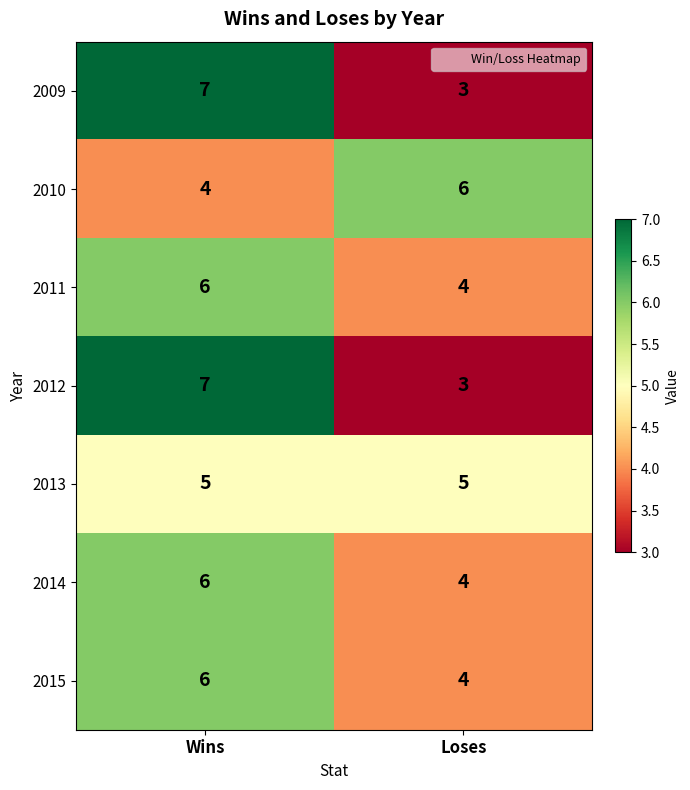

How many data points in 2014 are less than 6?

1